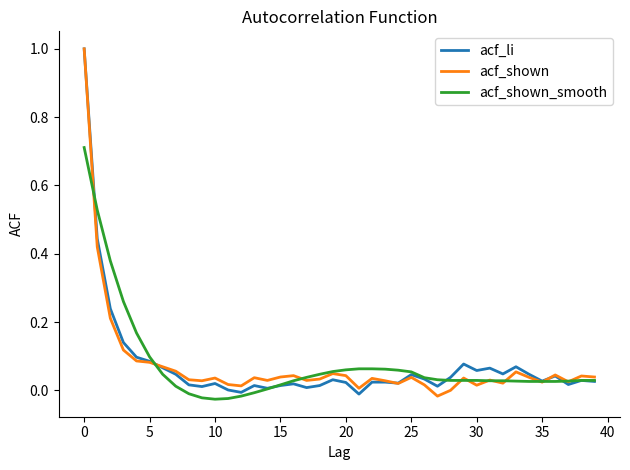

True or false: acf_li has a value of 1.4 at 0.

False